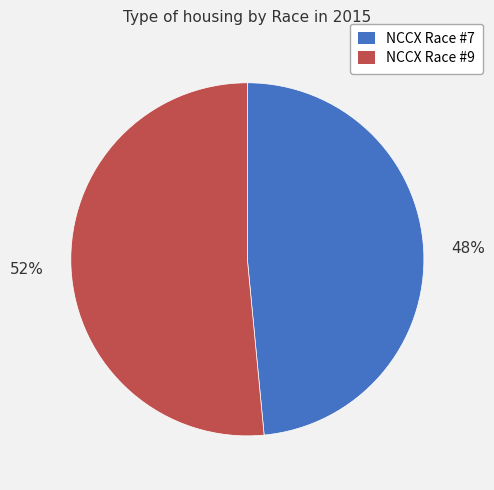

How many slices are in this pie chart?

2